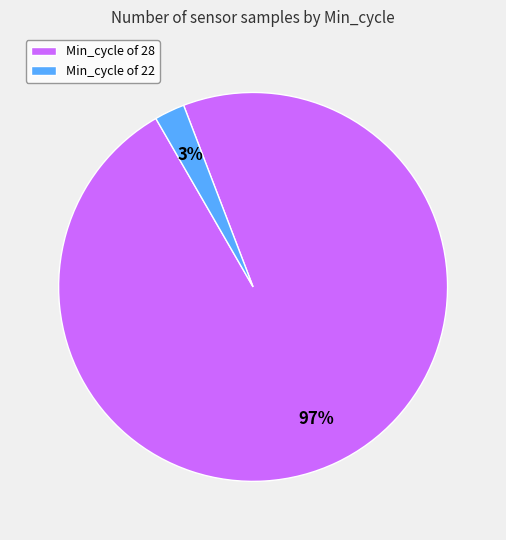

Between Min_cycle of 22 and Min_cycle of 28, which is larger?

Min_cycle of 28